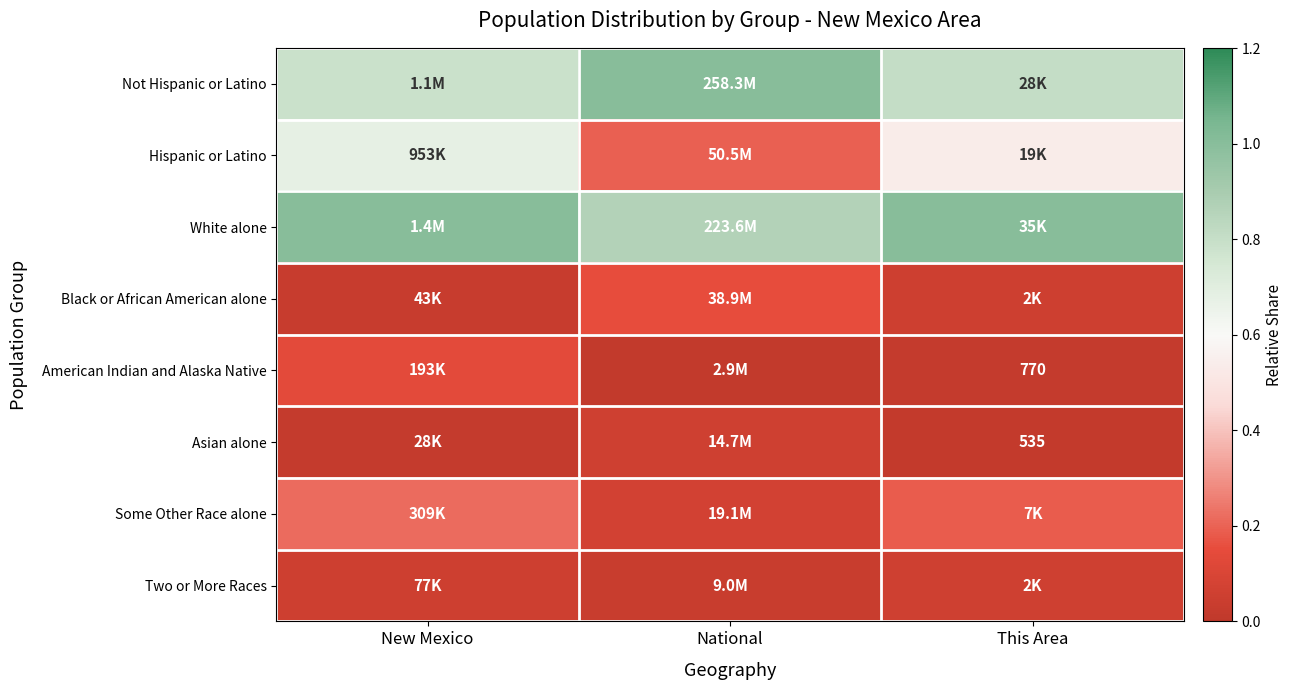

What is the maximum value shown in the chart?

1.0